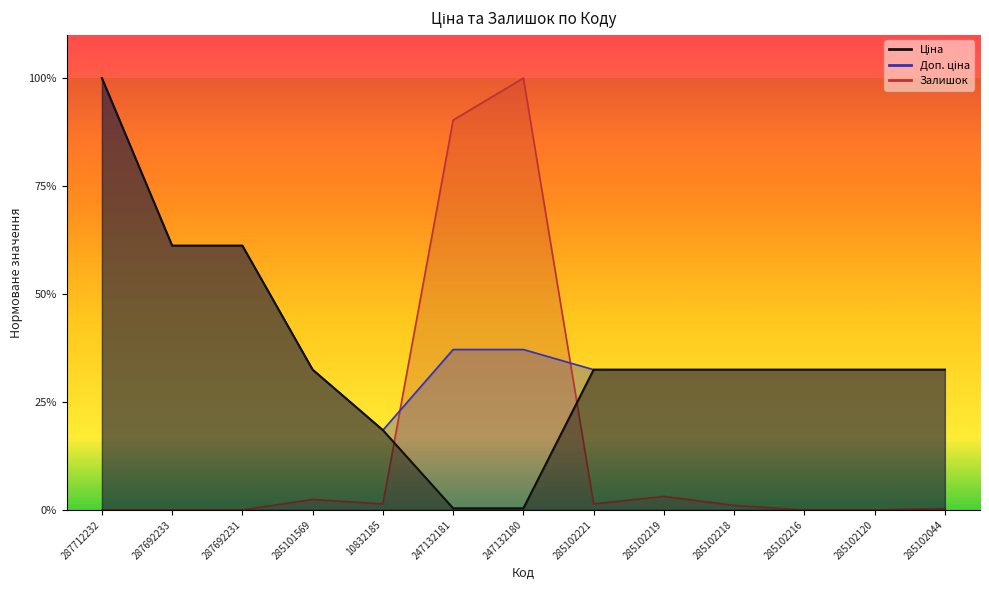

Which has a higher value, 10832185 or 247132181?

10832185